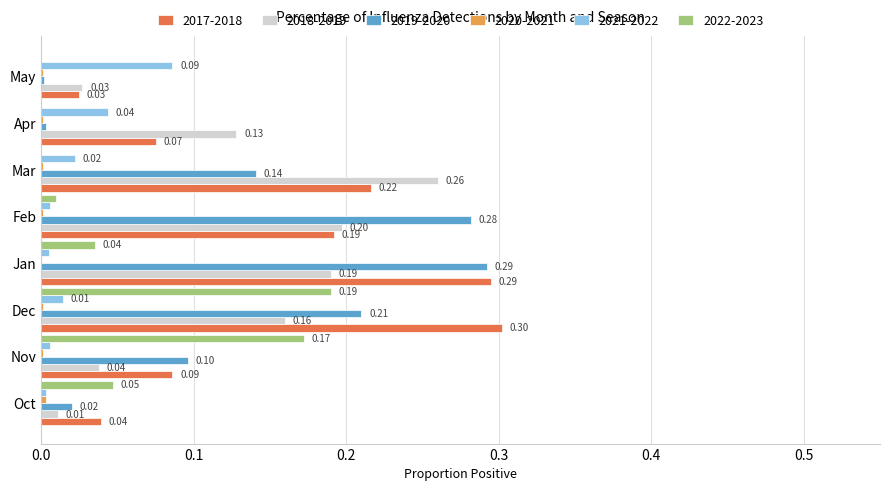

What is the average value of the 2017-2018 series?

0.2